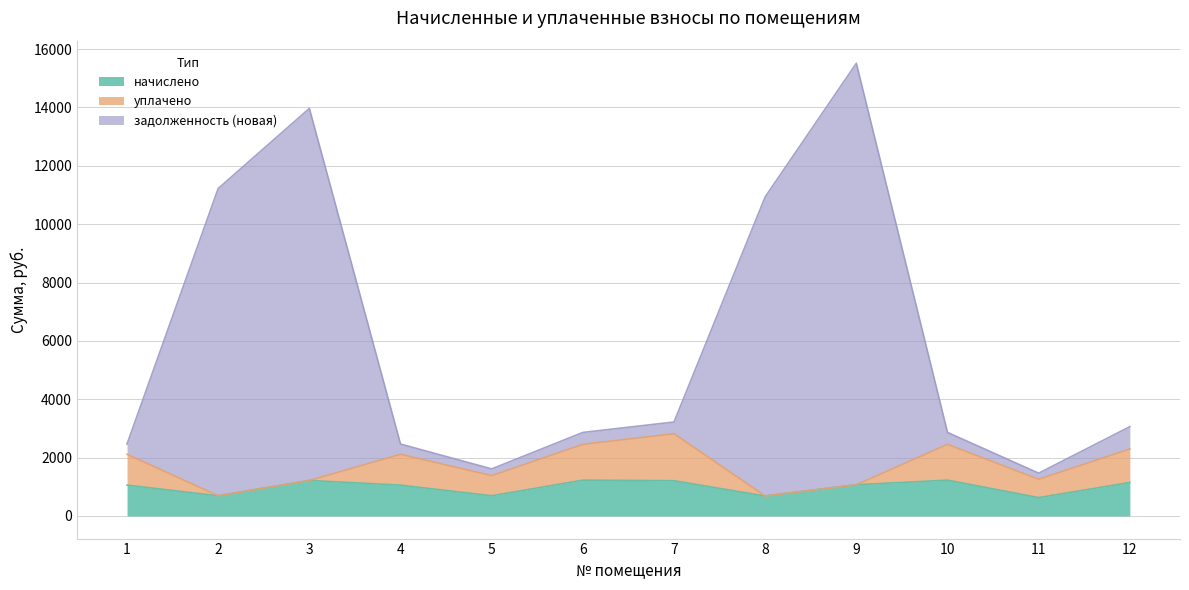

At which category is the sum across all series the highest?

9